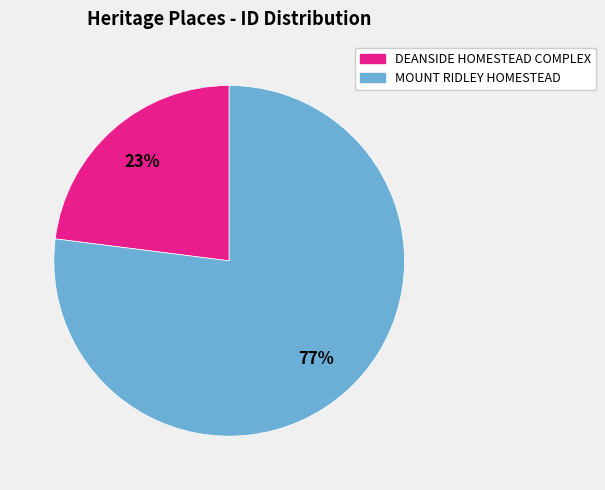

To the nearest percent, what is the difference between the largest and smallest slice percentages?

54%